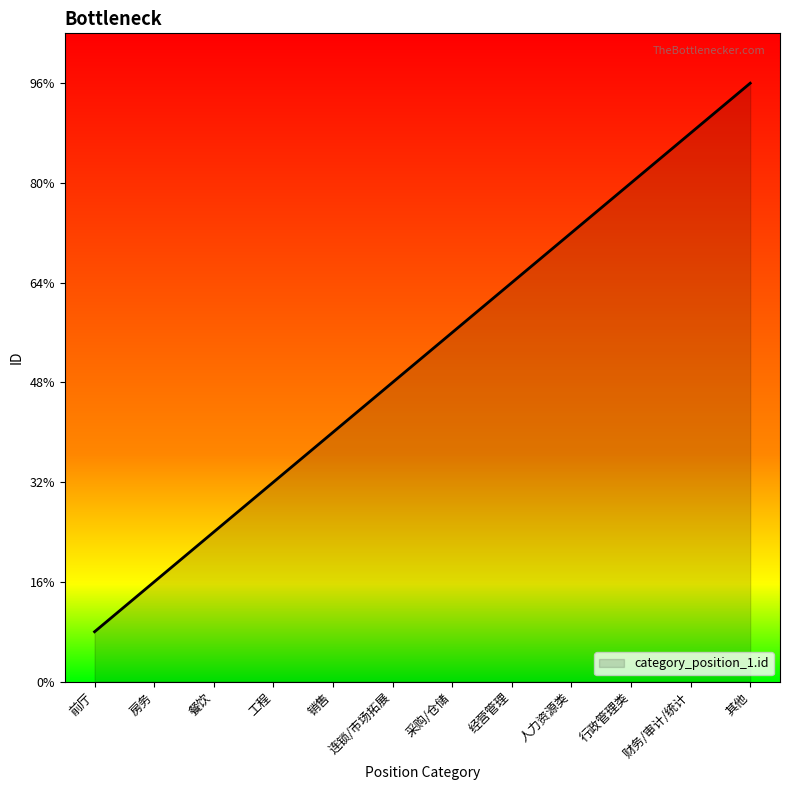

Does the chart have visible grid lines?

No